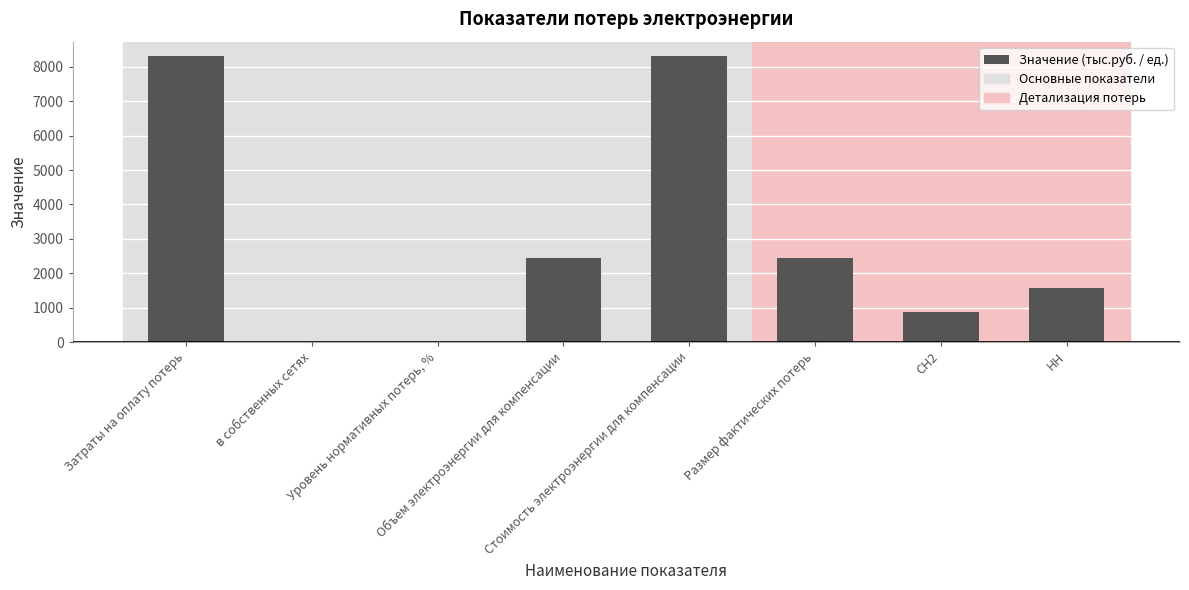

The value at в собственных сетях is -4765.4. True or false?

False